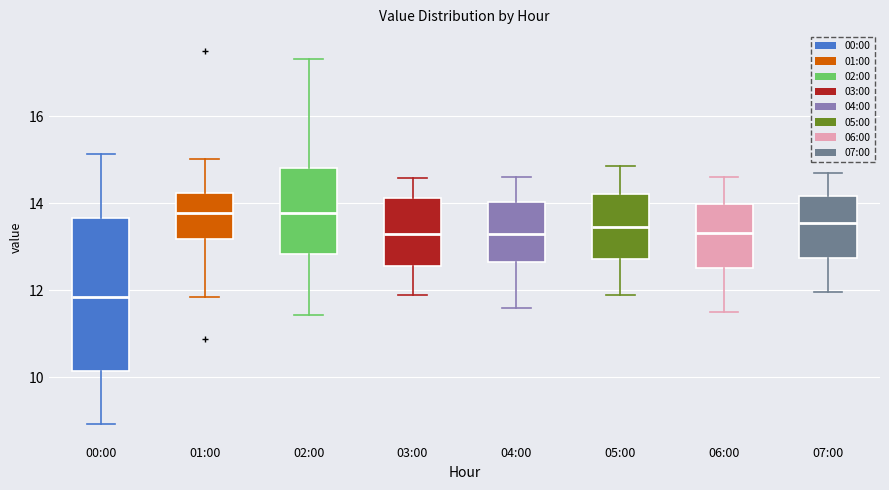

Where does the upper whisker of the box for 01:00 end on the y-axis? The values are not printed on the chart, so give them approximately, as read against the axis.

15.0